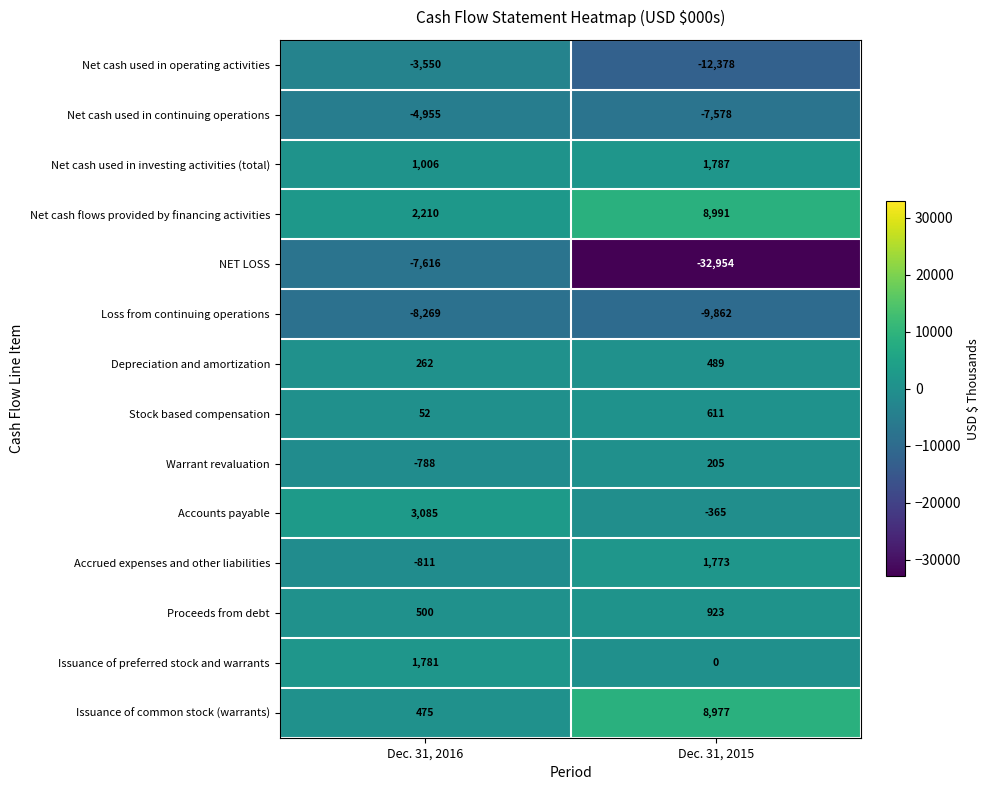

Read the Proceeds from debt value at Dec. 31, 2015.

923